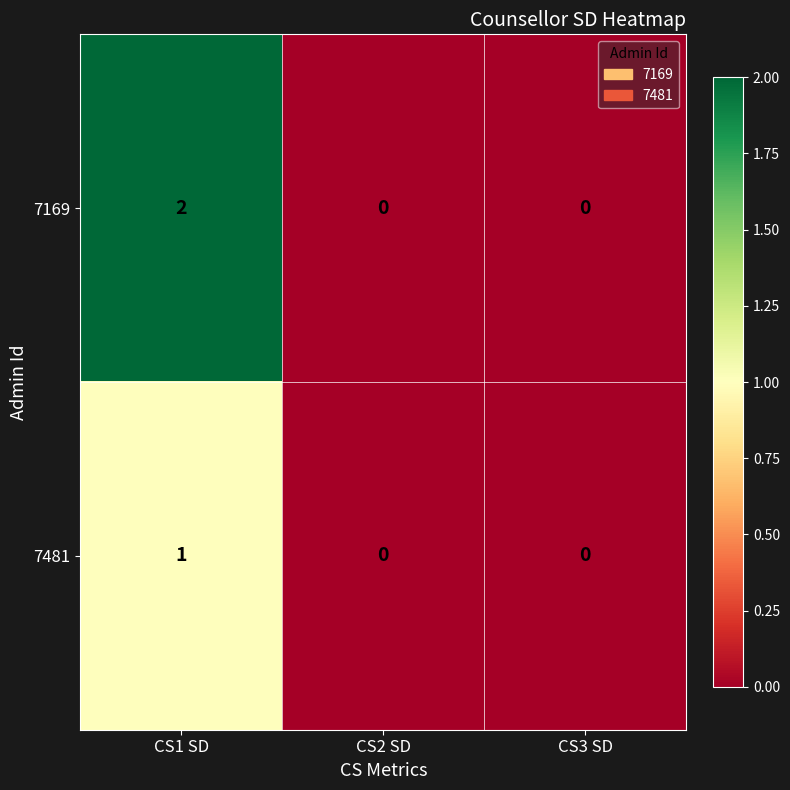

True or false: 7481 has a value of 0 at CS1 SD.

False